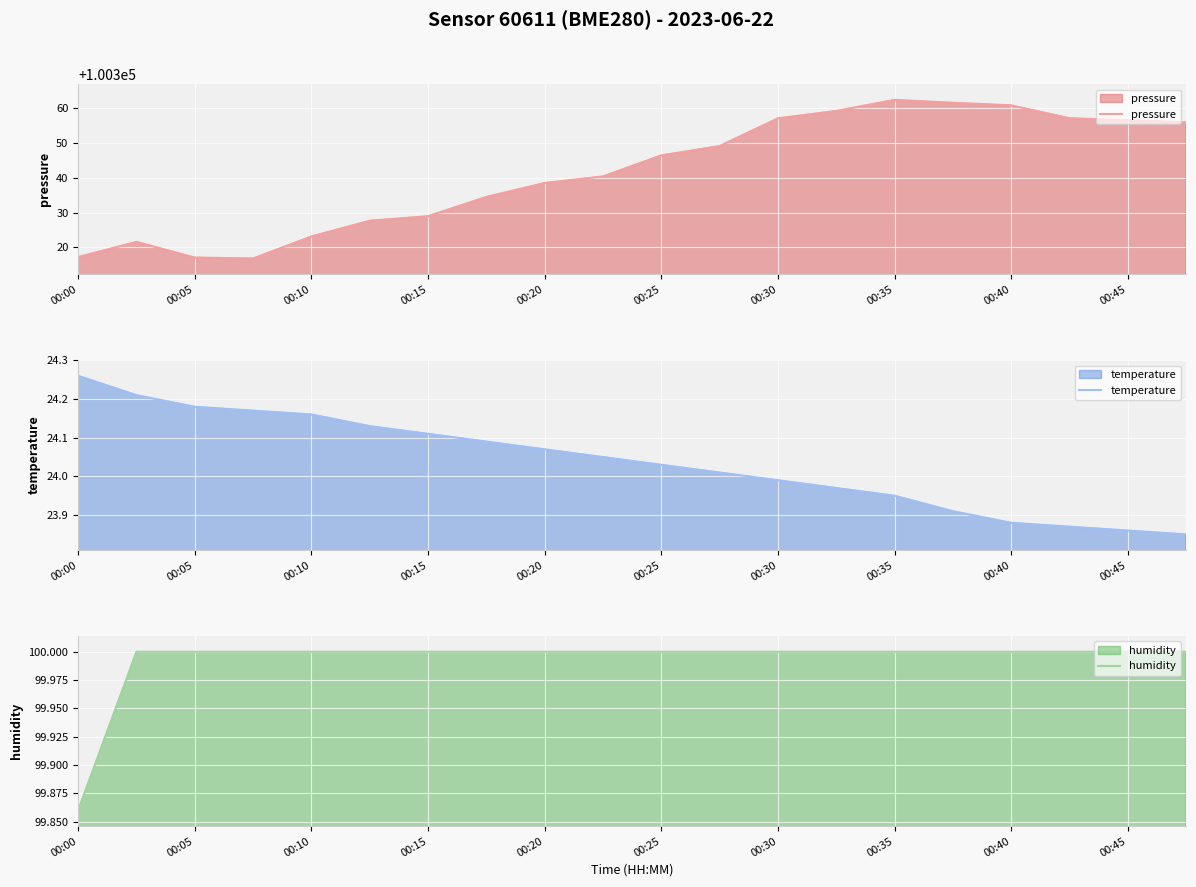

How many data points in pressure are above 100346?

10